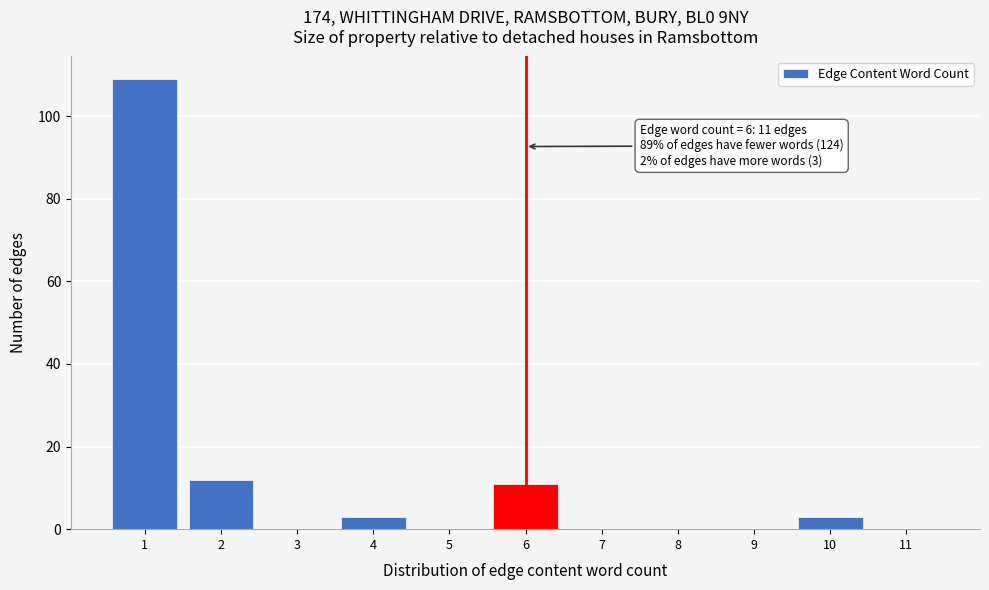

Over which range of the x-axis is the bar tallest?

0.5 to 1.5